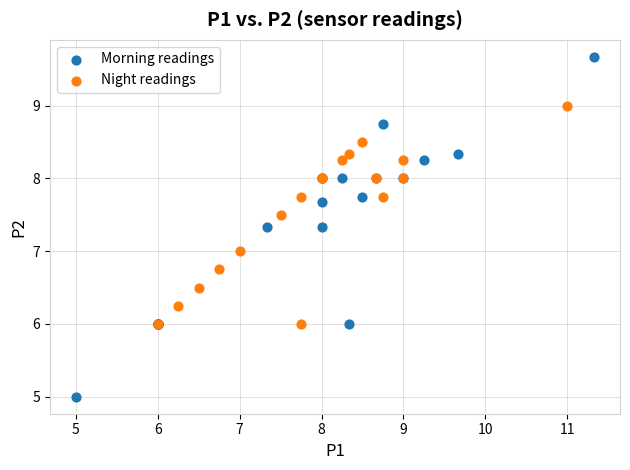

What are all the series names shown in the legend?

Morning readings, Night readings